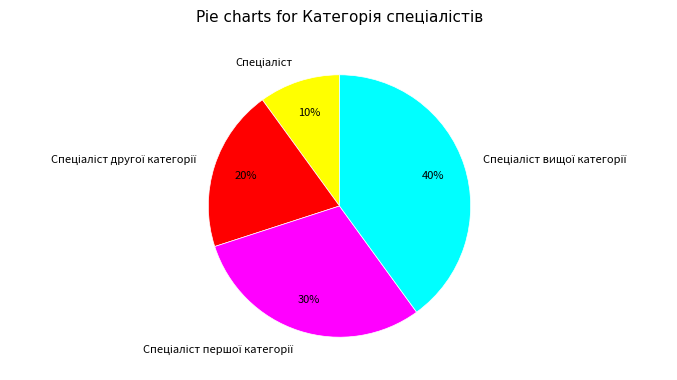

Does any single category account for the majority?

No